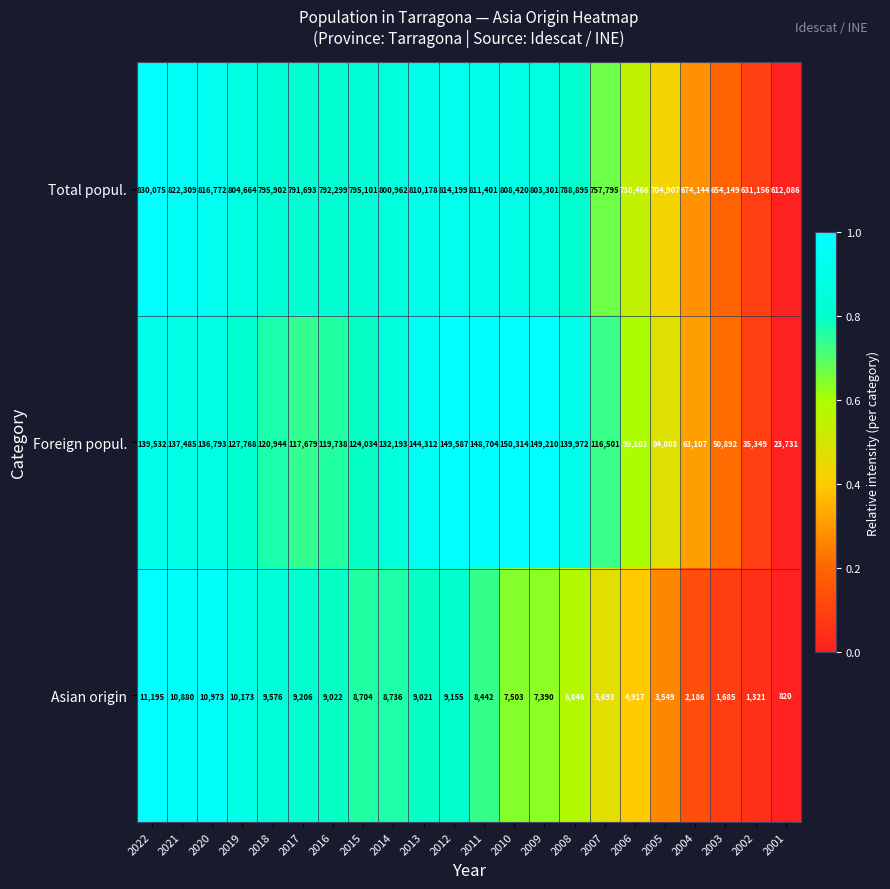

At how many categories does at least one series exceed 81778?

22